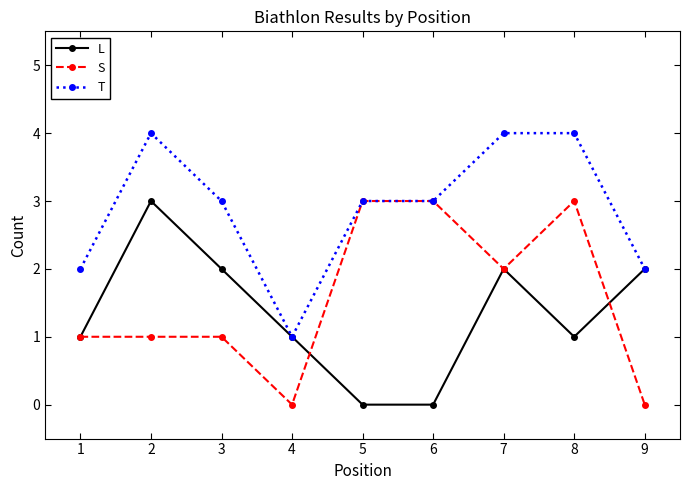

What is the difference between the highest and lowest values at 6?

3